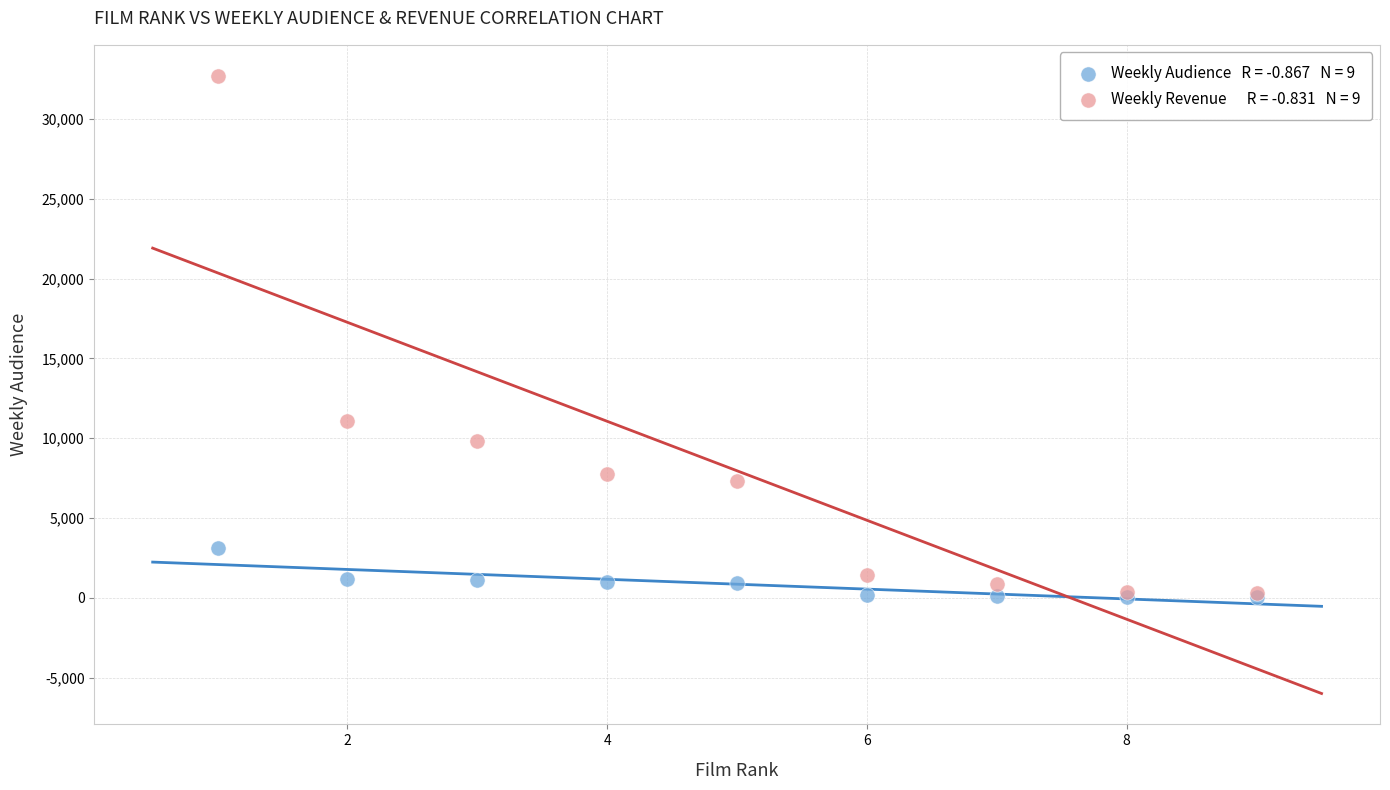

Across all series, what Y value is closest to 16371?

11079.5